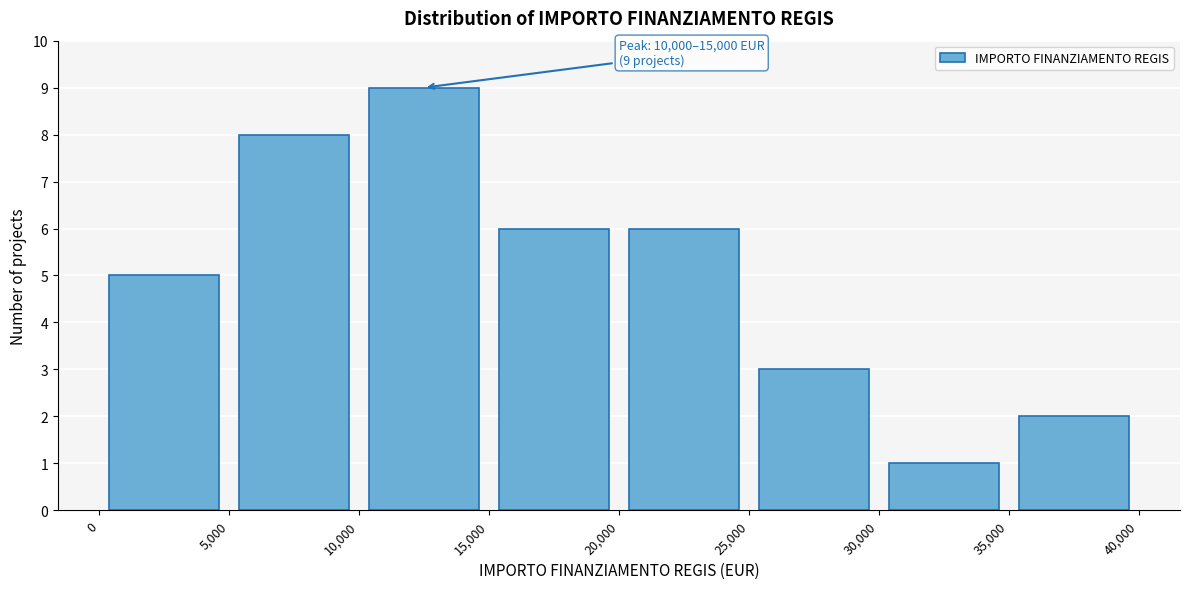

Over which range of the x-axis is the bar tallest?

10,000 to 15,000